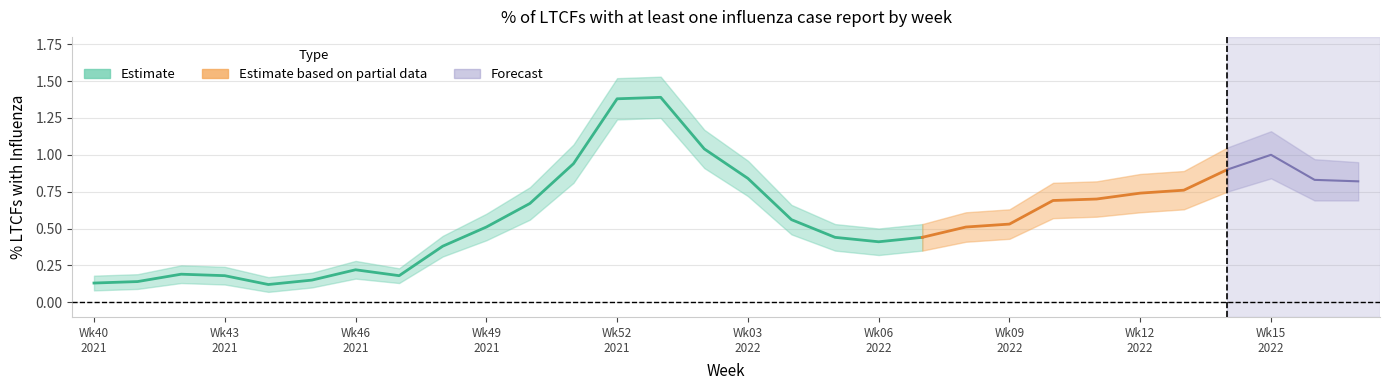

True or false: % Influenza and % Influenza lower intersect in this chart.

False